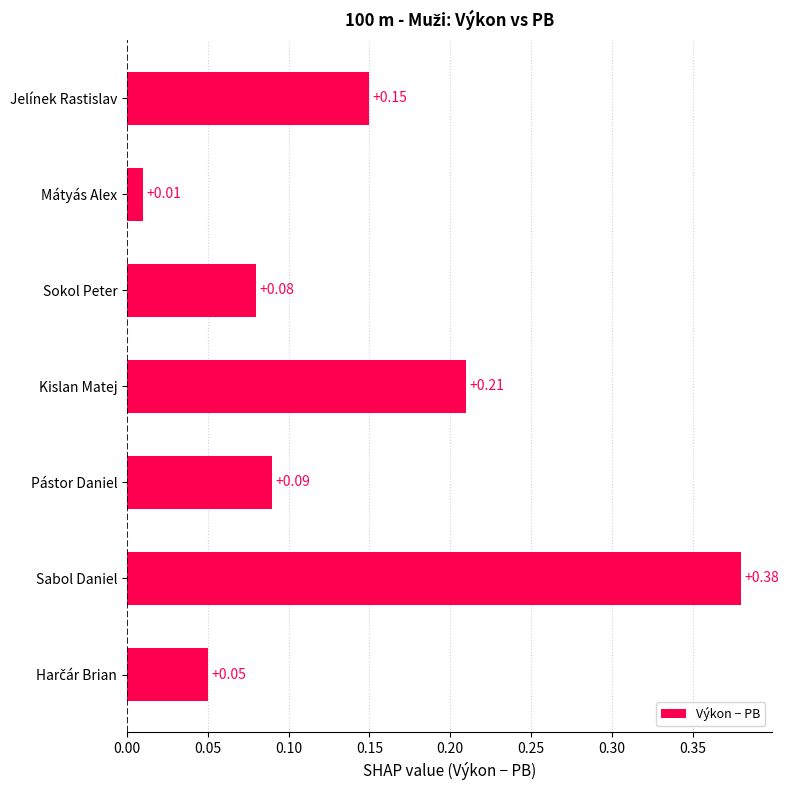

Which category has the highest value across all series?

Sabol Daniel